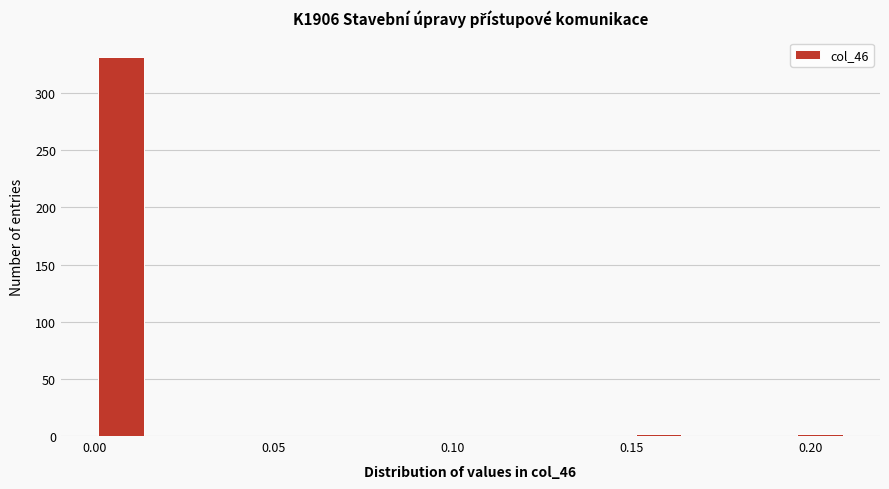

Around what value on the x-axis is the tallest bar? Give the approximate position of its centre, as read against the axis.

0.010